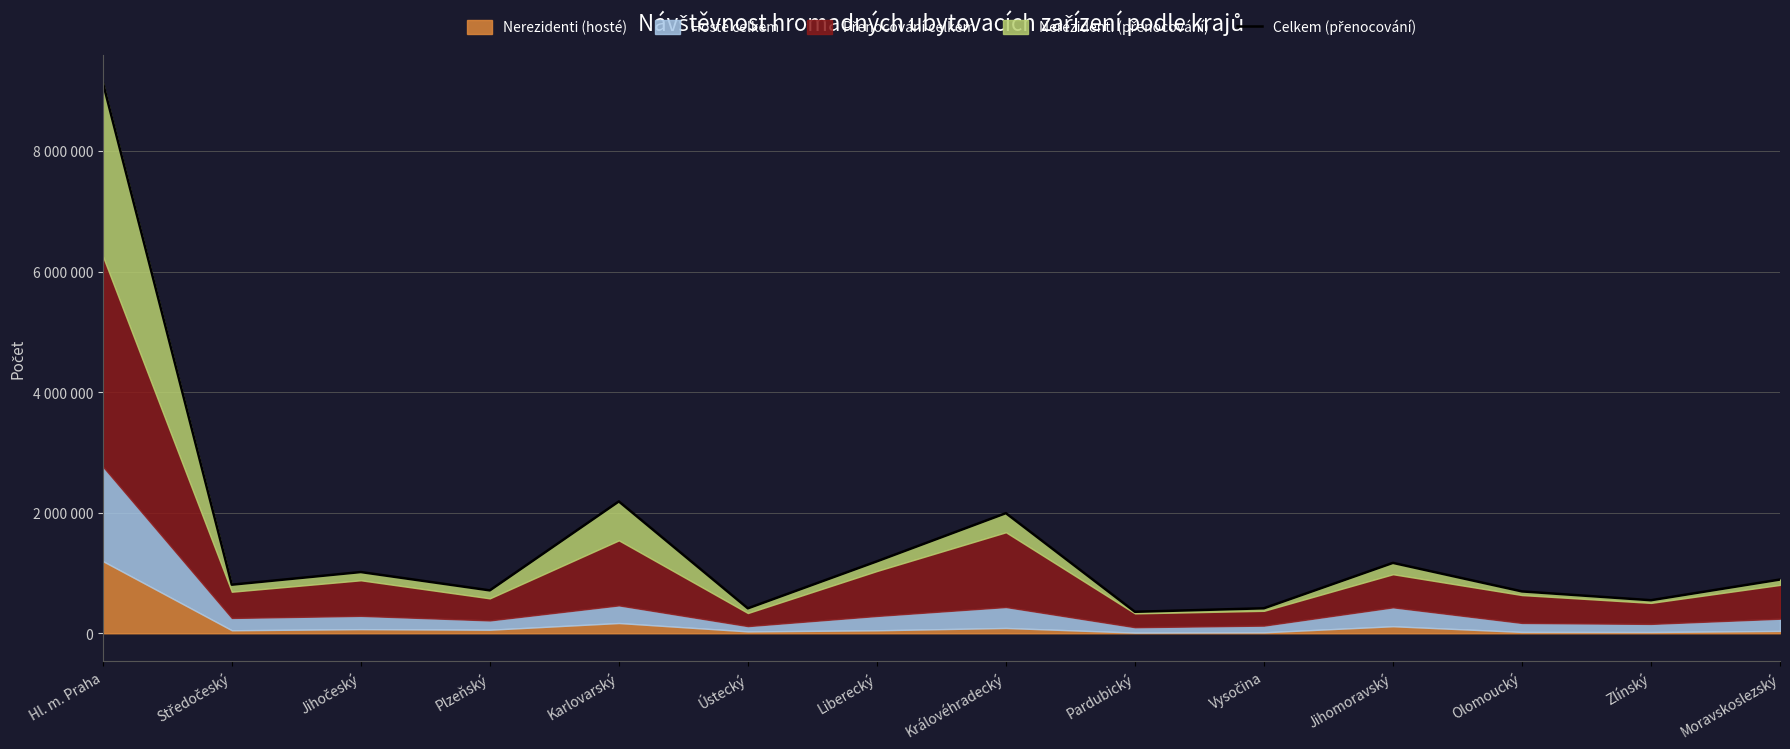

What is the label of the 4th point from the right?

Jihomoravský